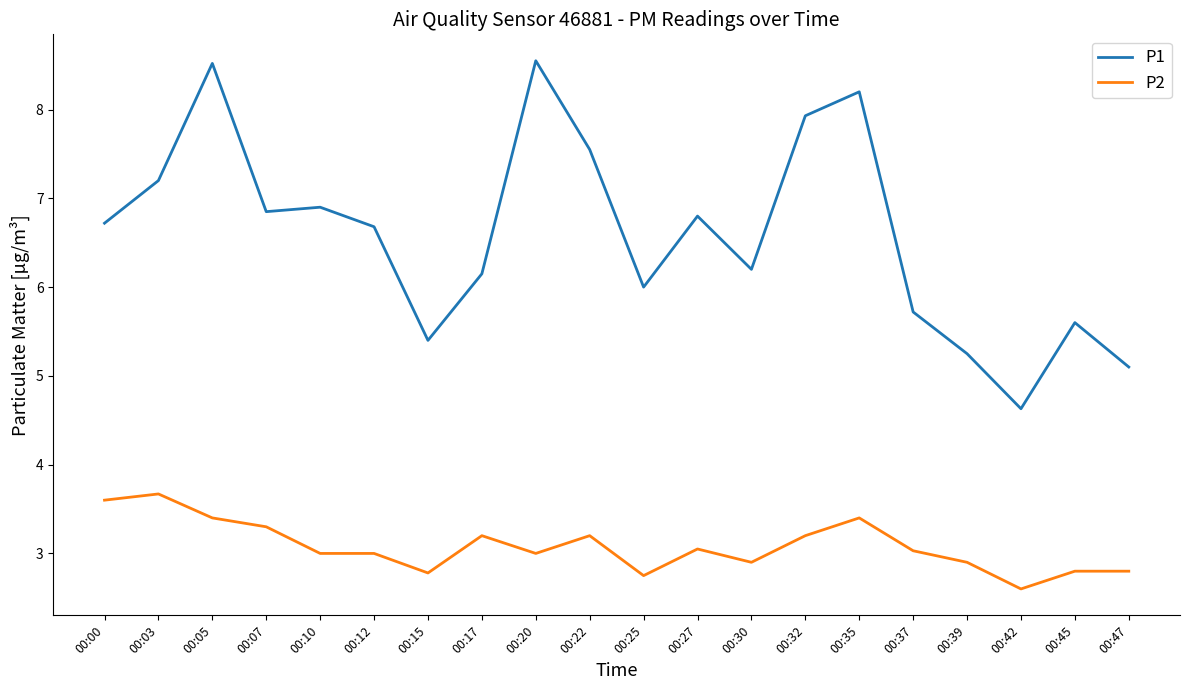

Which series changed the most between 00:12 and 00:42?

P1